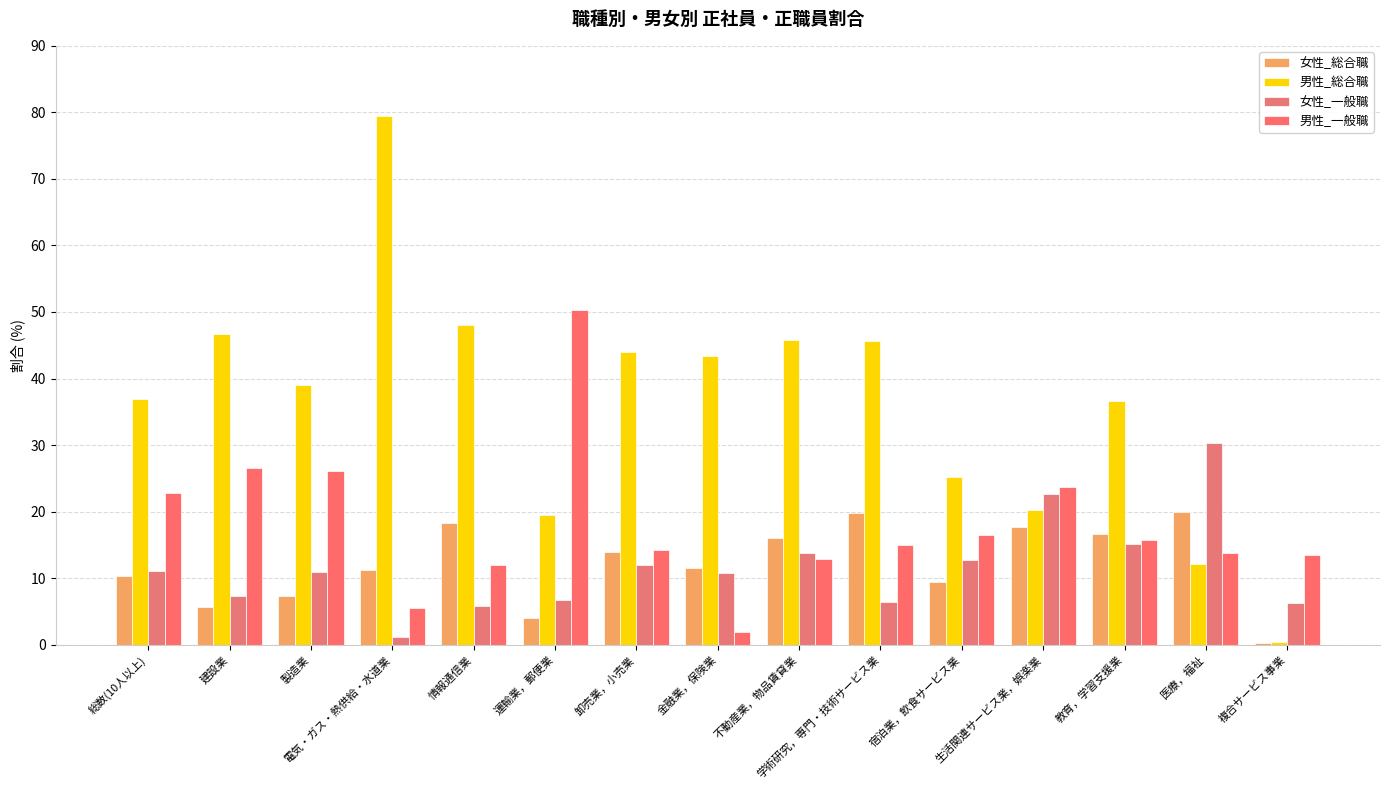

Which series has the widest spread of values?

男性_総合職